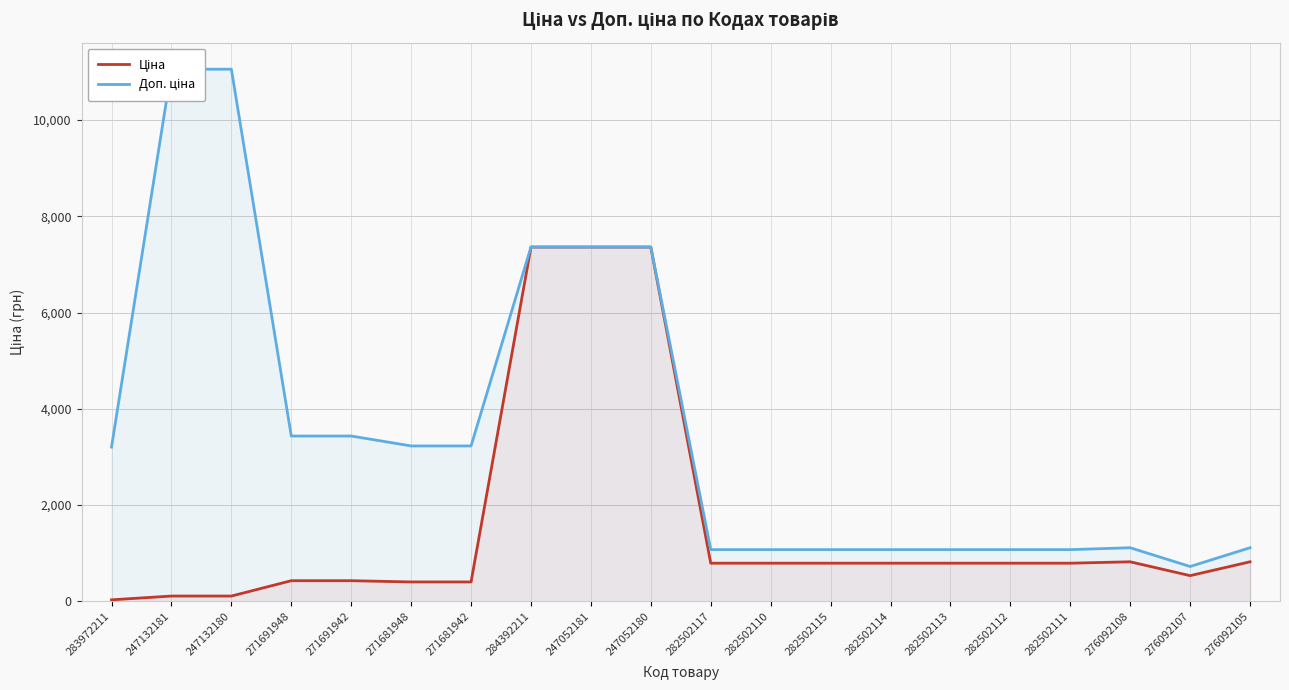

Does the chart display data point markers on the line(s)?

No